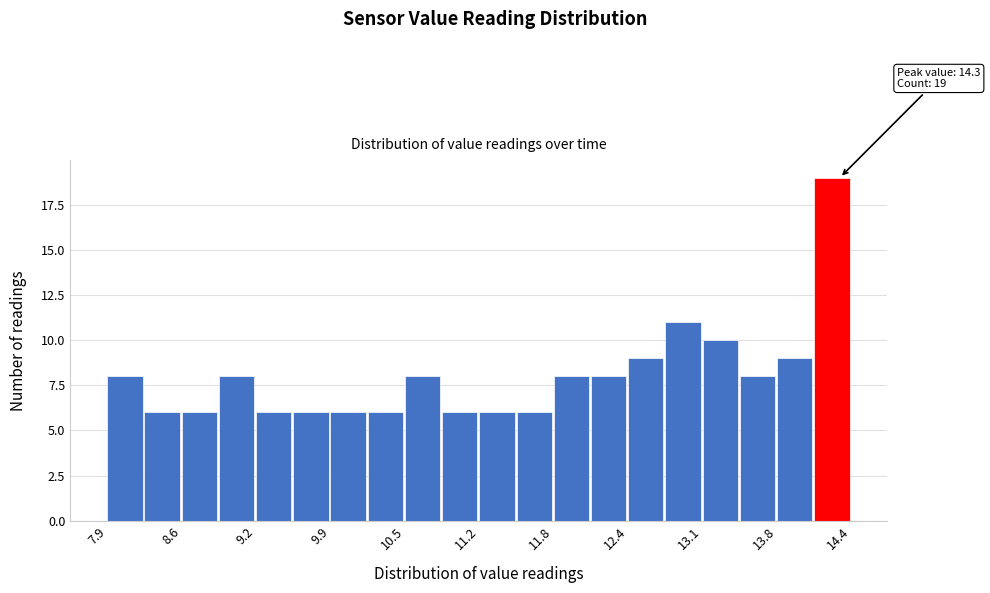

Around what value on the x-axis is the tallest bar? Give the approximate position of its centre, as read against the axis.

14.2